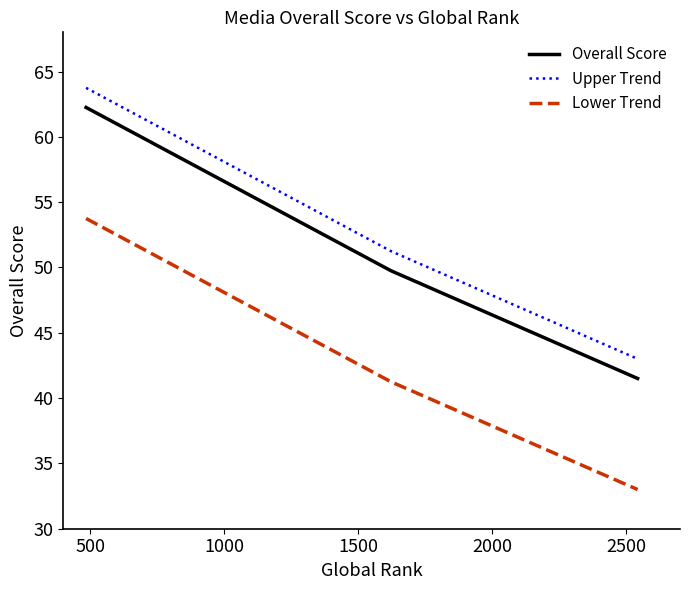

At how many categories does at least one series exceed 63?

1